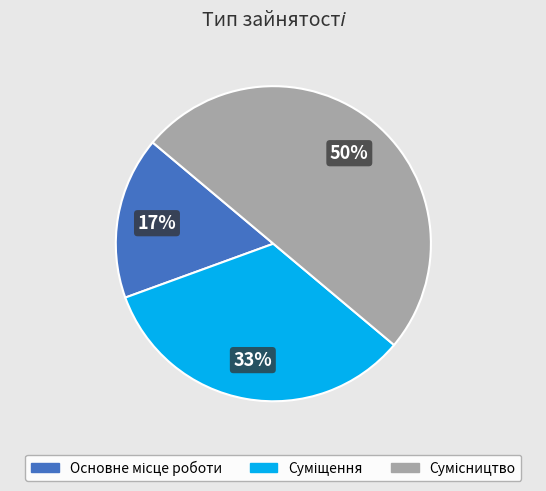

How many segments does this pie chart have?

3